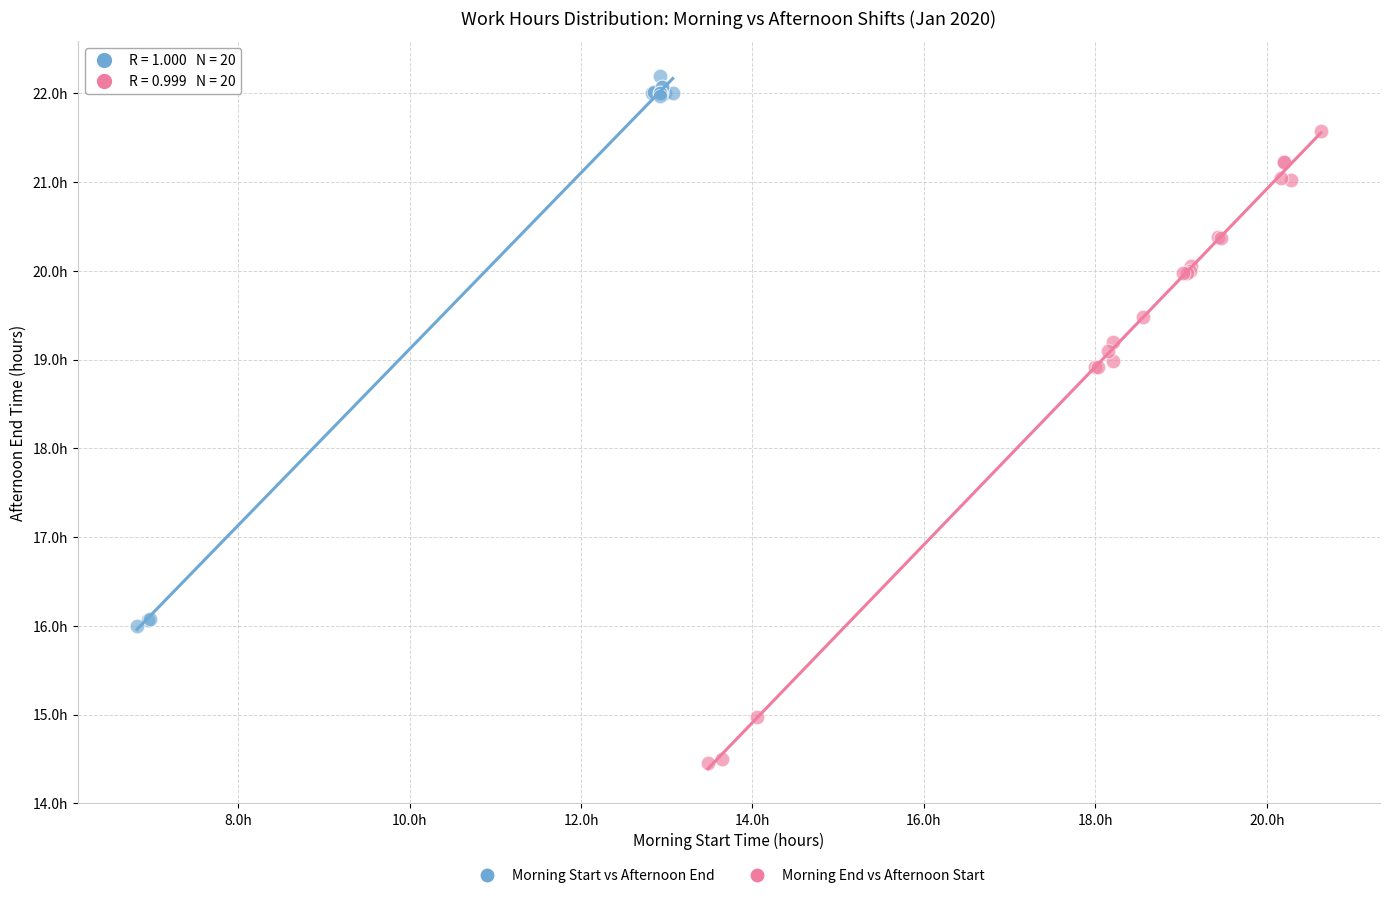

What are all the series names shown in the legend?

Morning Start vs Afternoon End, Morning End vs Afternoon Start